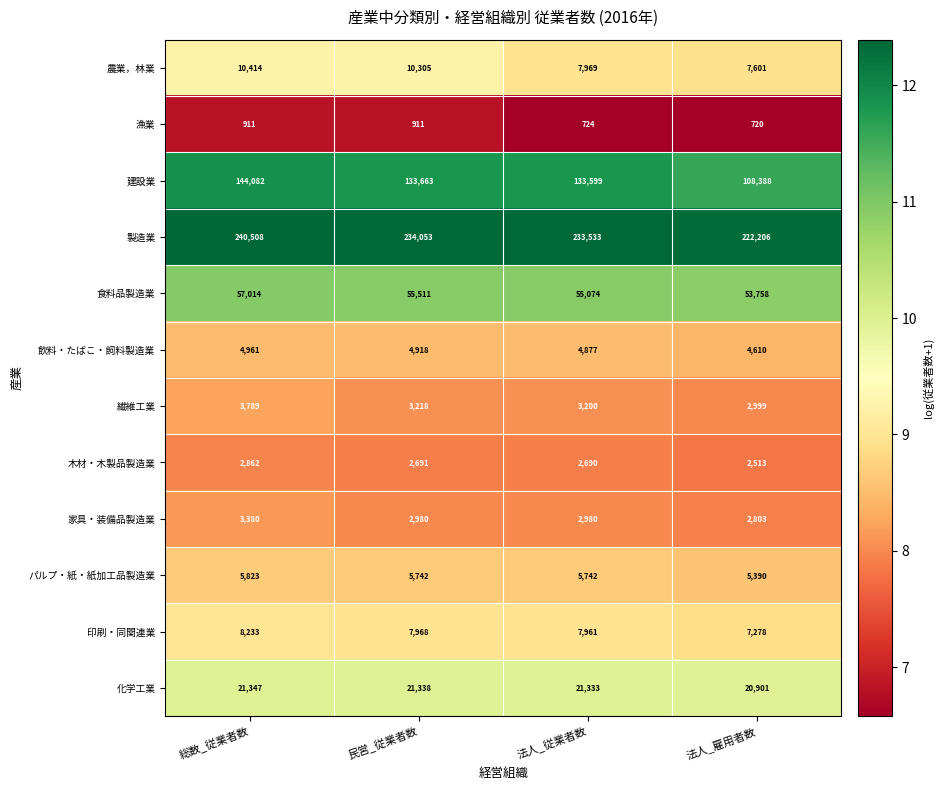

What is the maximum value shown in the chart?

240508